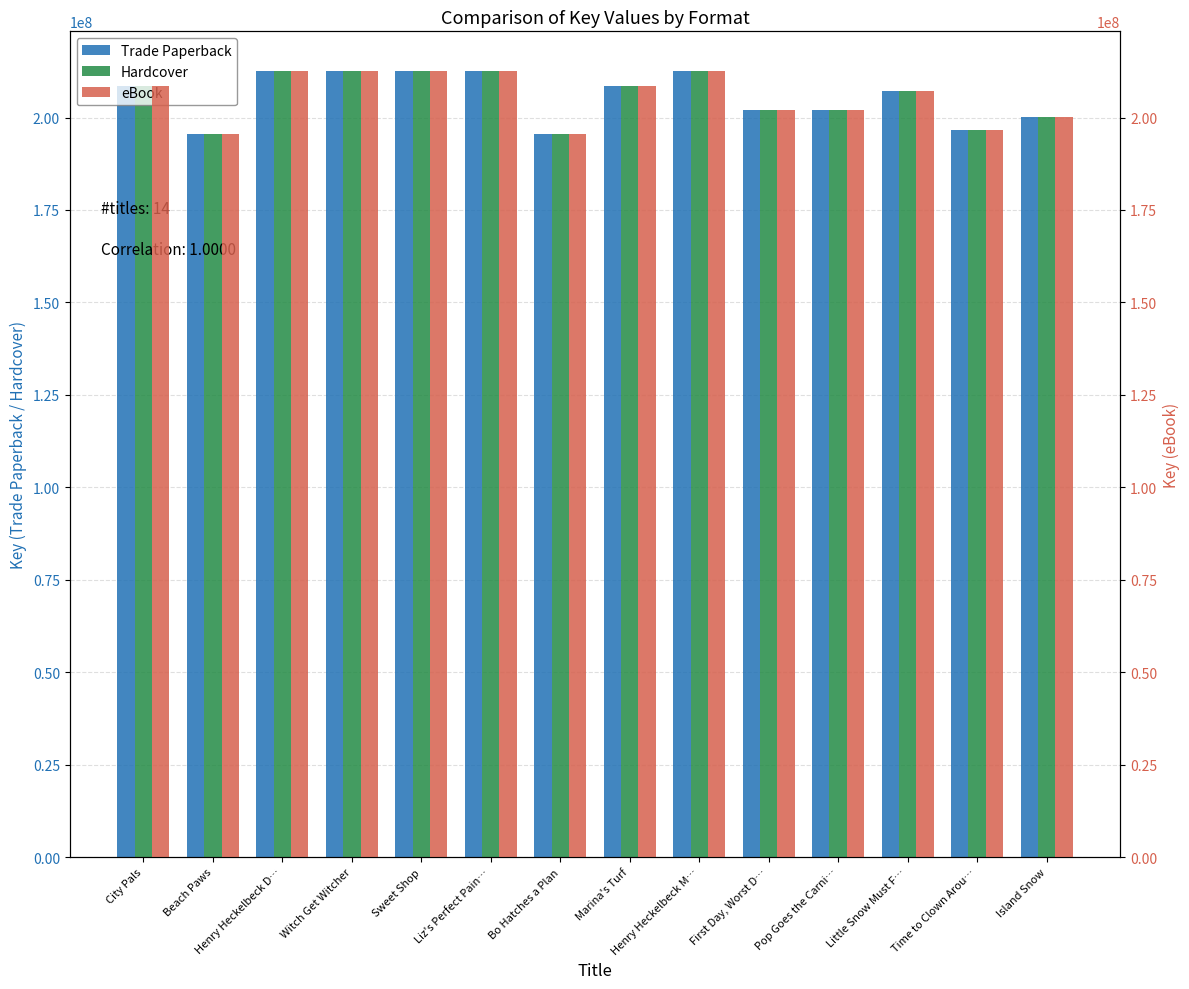

What is the sum of all Trade Paperback values?

2878901870